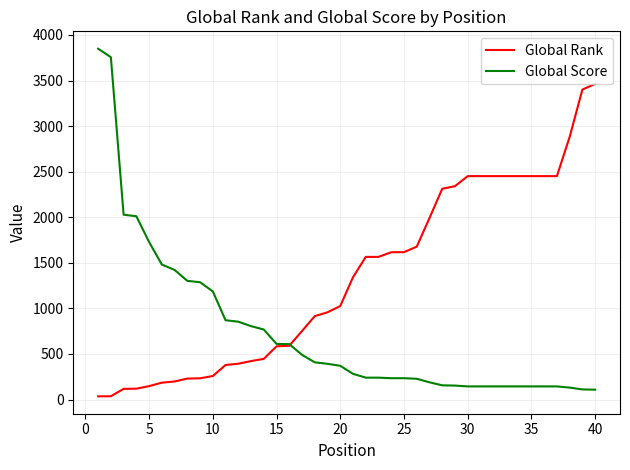

Which series has the largest total across all categories?

Global Rank